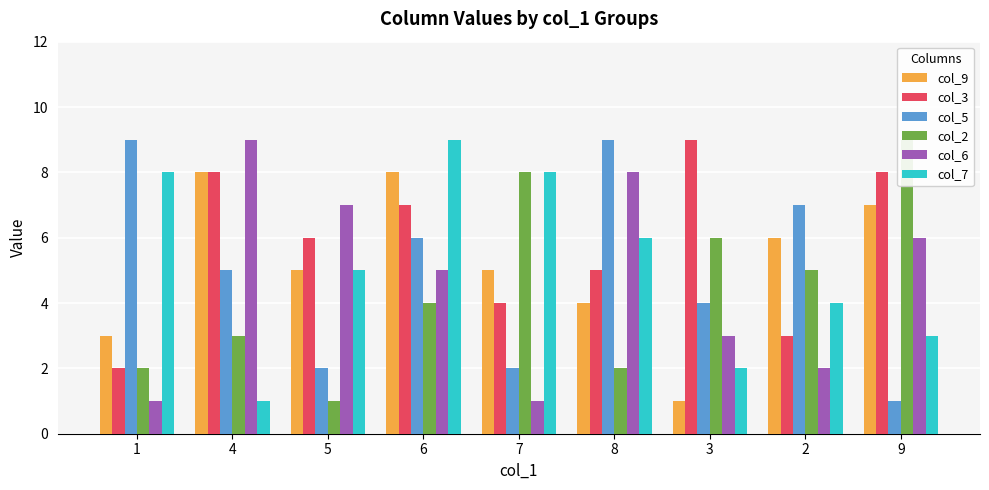

What are all the series names shown in the legend?

col_9, col_3, col_5, col_2, col_6, col_7